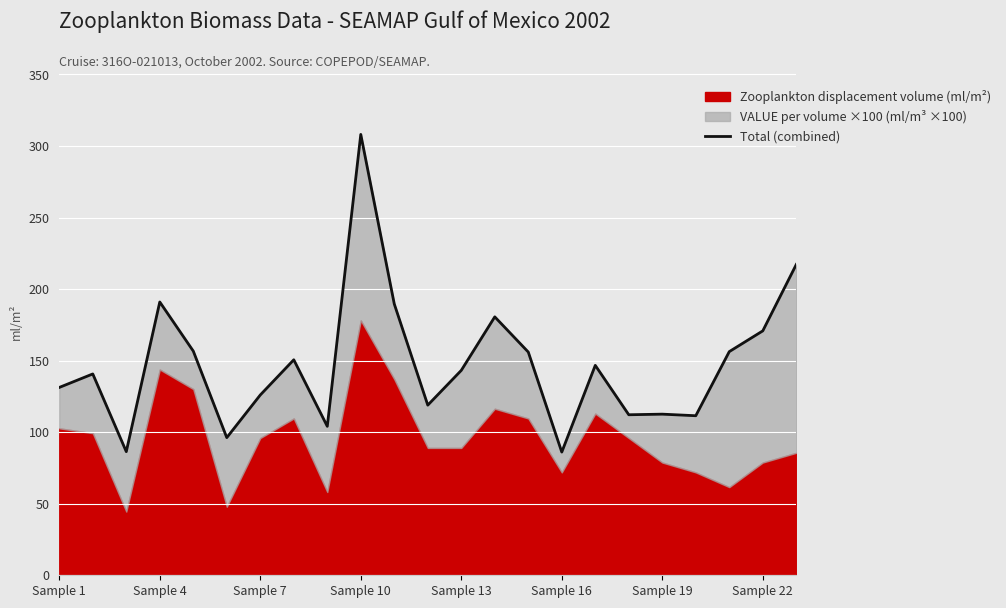

What is the difference between the second highest and second lowest values?

130.8